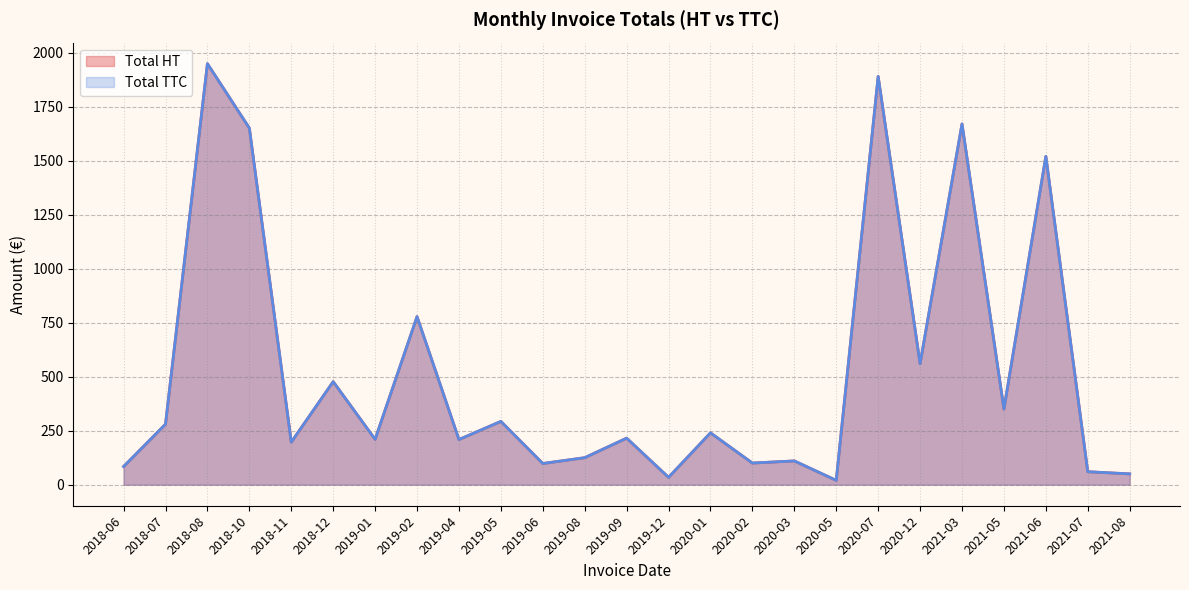

What is the label of the 38th point from the left?

2019-06